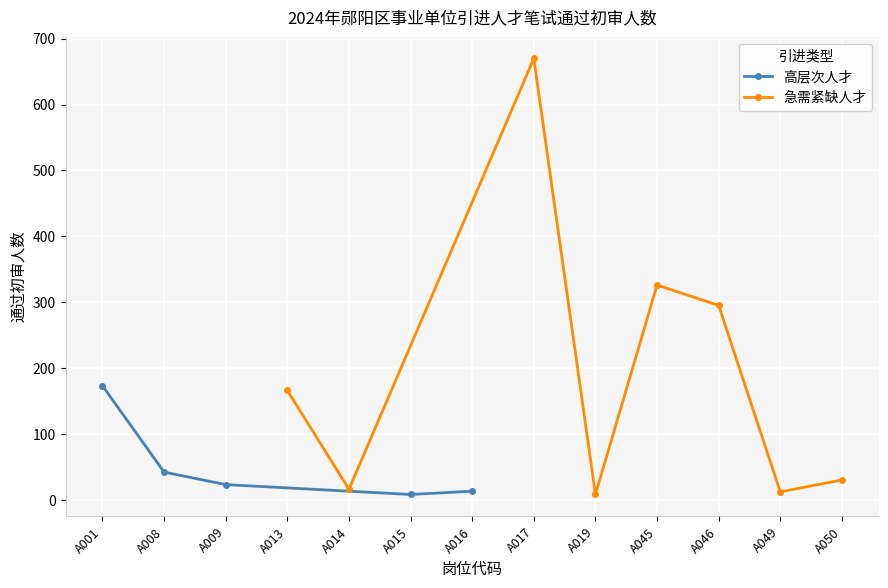

How many data points in 急需紧缺人才 are less than 166?

4